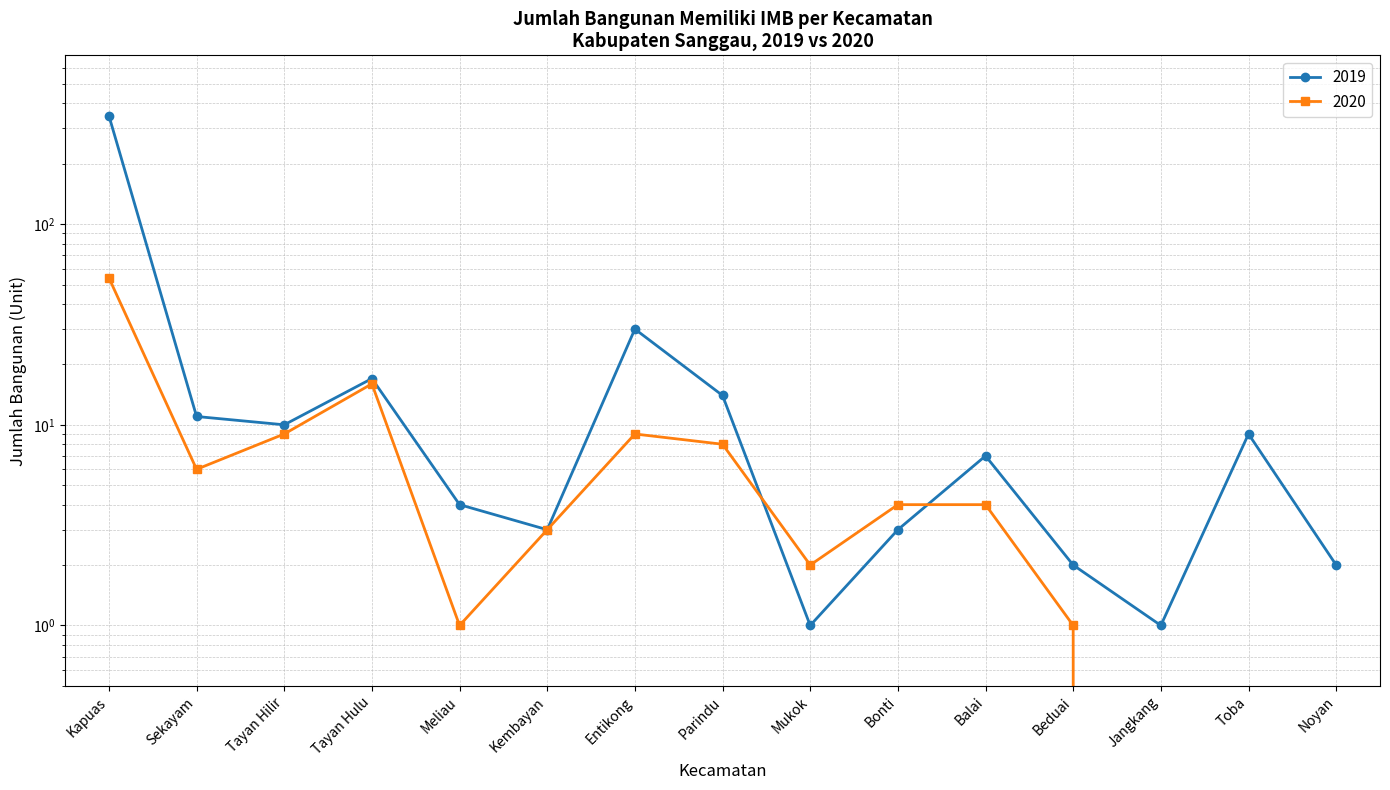

True or false: 2020 has a value of -32 at Jangkang.

False